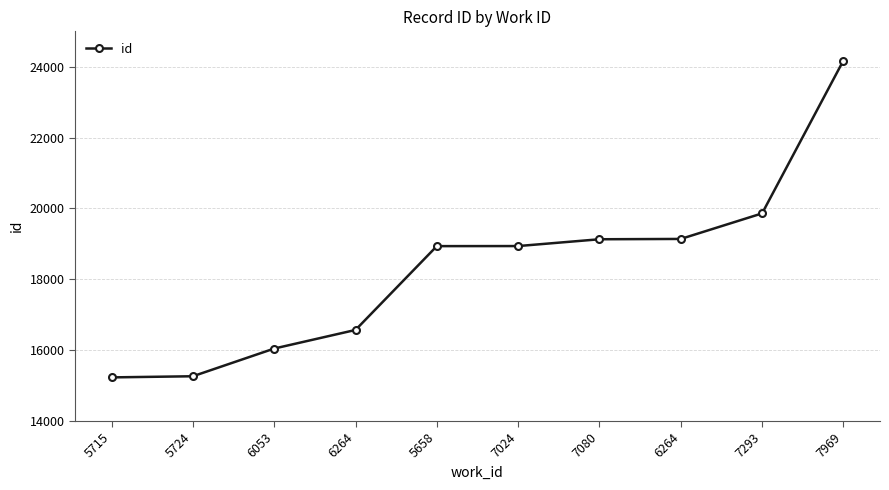

How many distinct data groups are displayed?

1